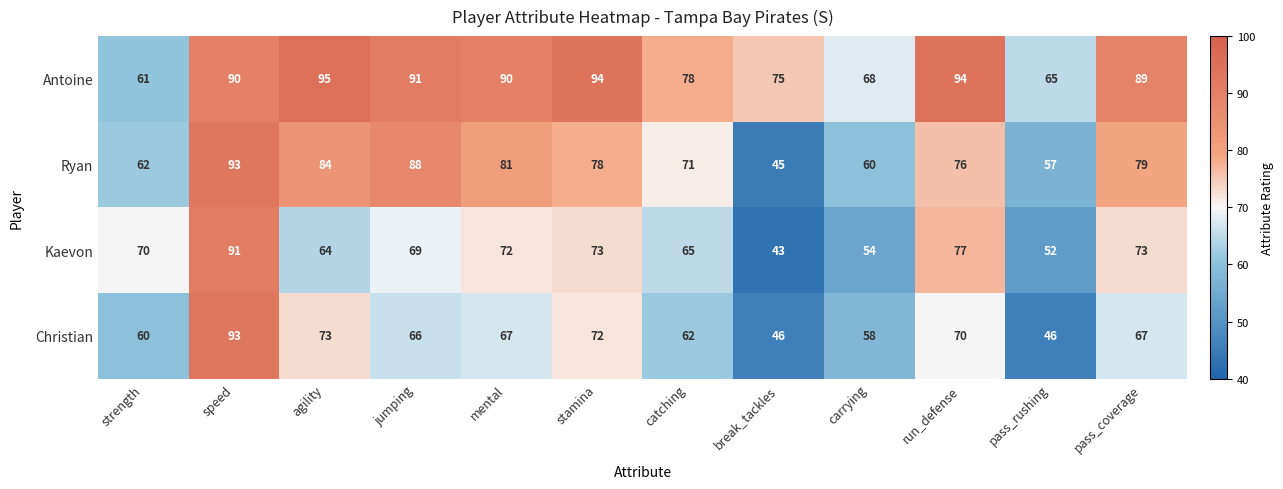

At which category is the sum across all series the highest?

speed